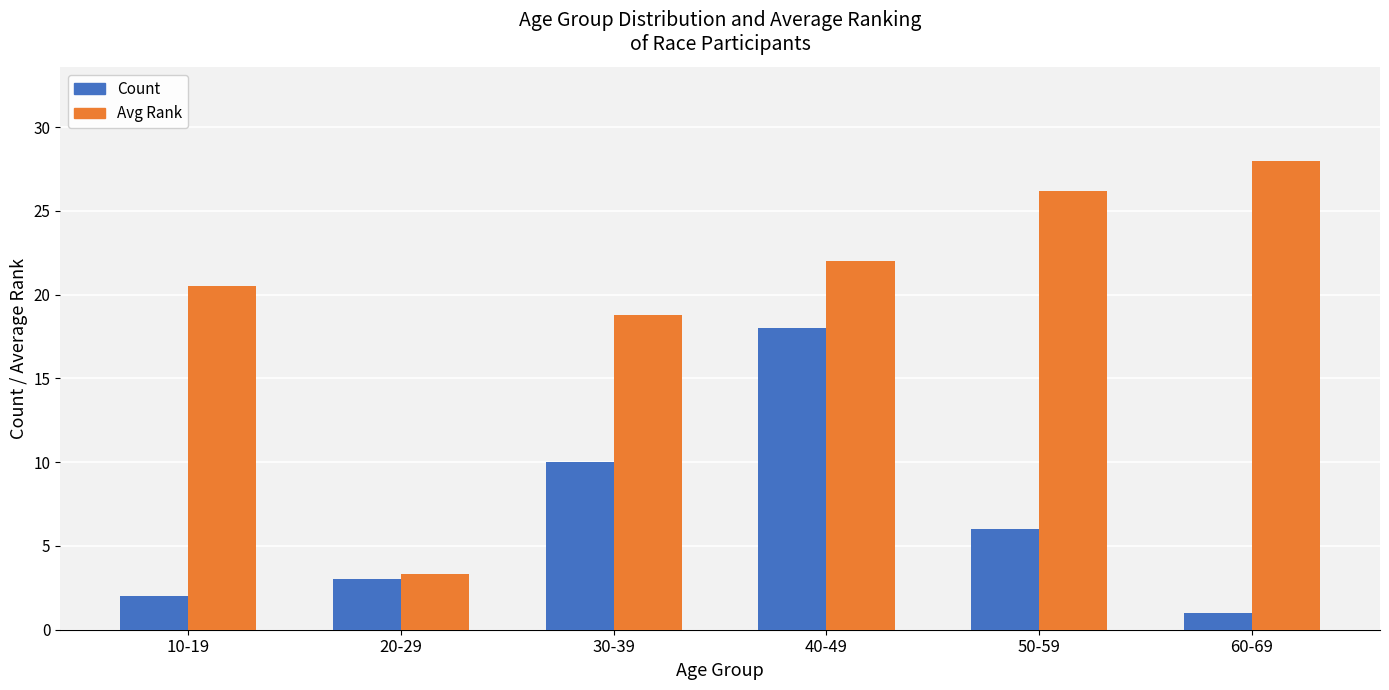

How many values in the Avg Rank series are below 22?

3